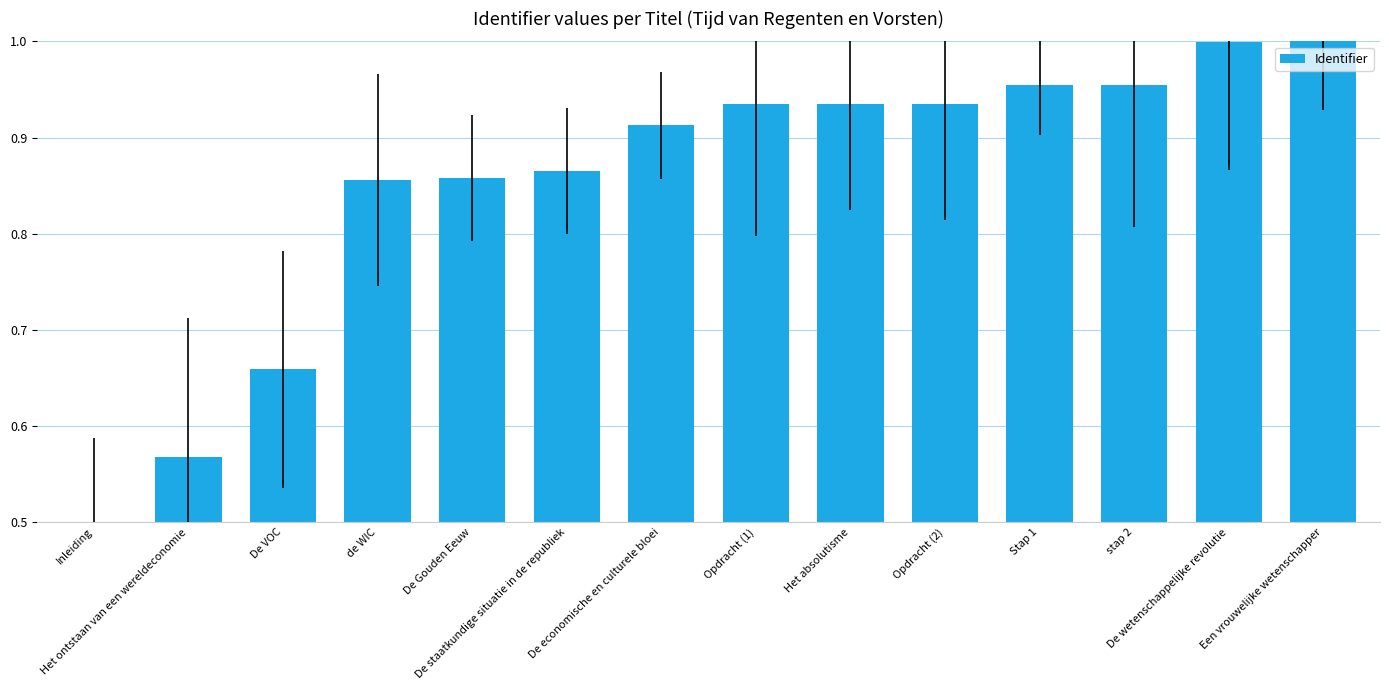

What is the difference between the maximum and second lowest values?

0.4